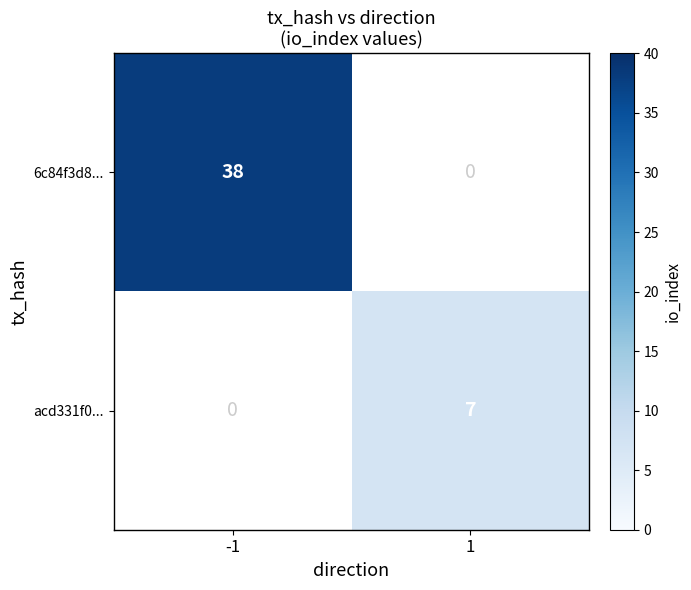

What is the greatest value displayed?

38.0